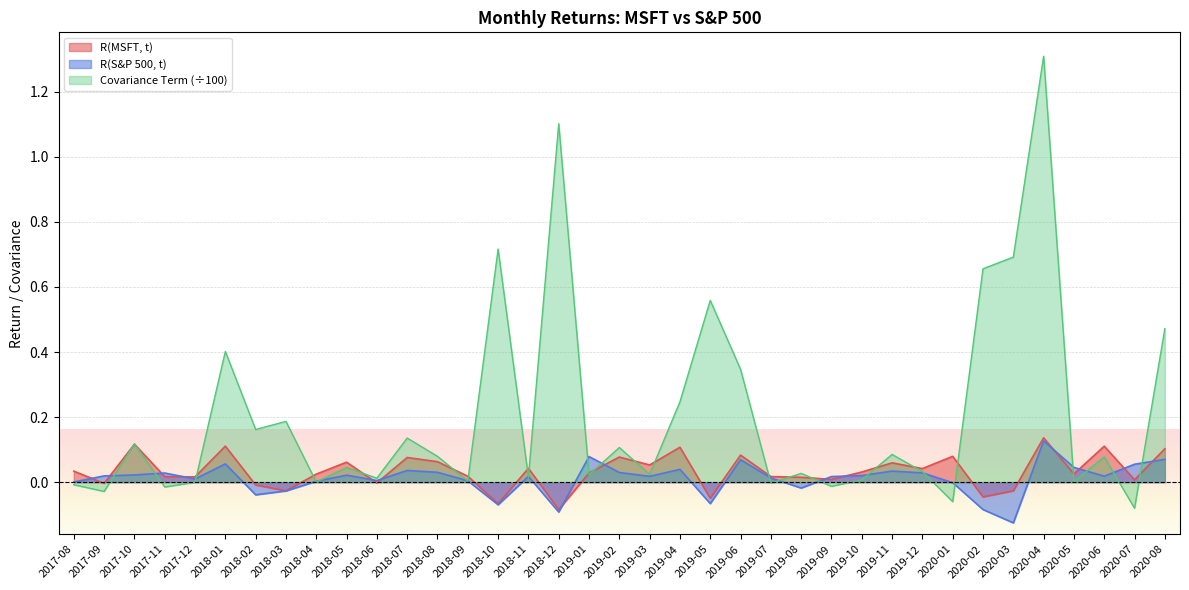

Where is R(MSFT, t) nearest to the value 0?

2018-06